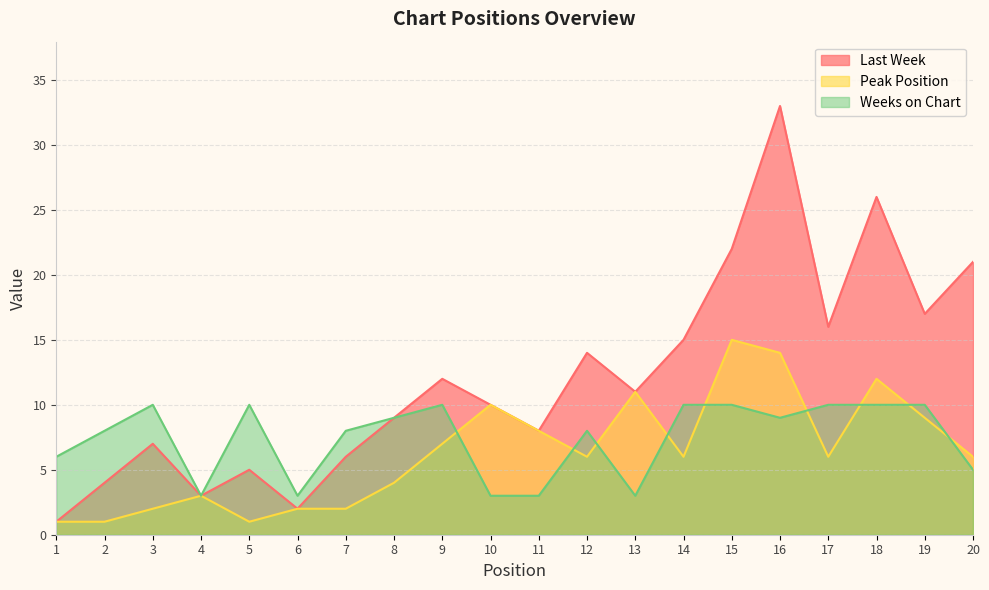

True or false: Last Week and Weeks on Chart cross at least once.

False